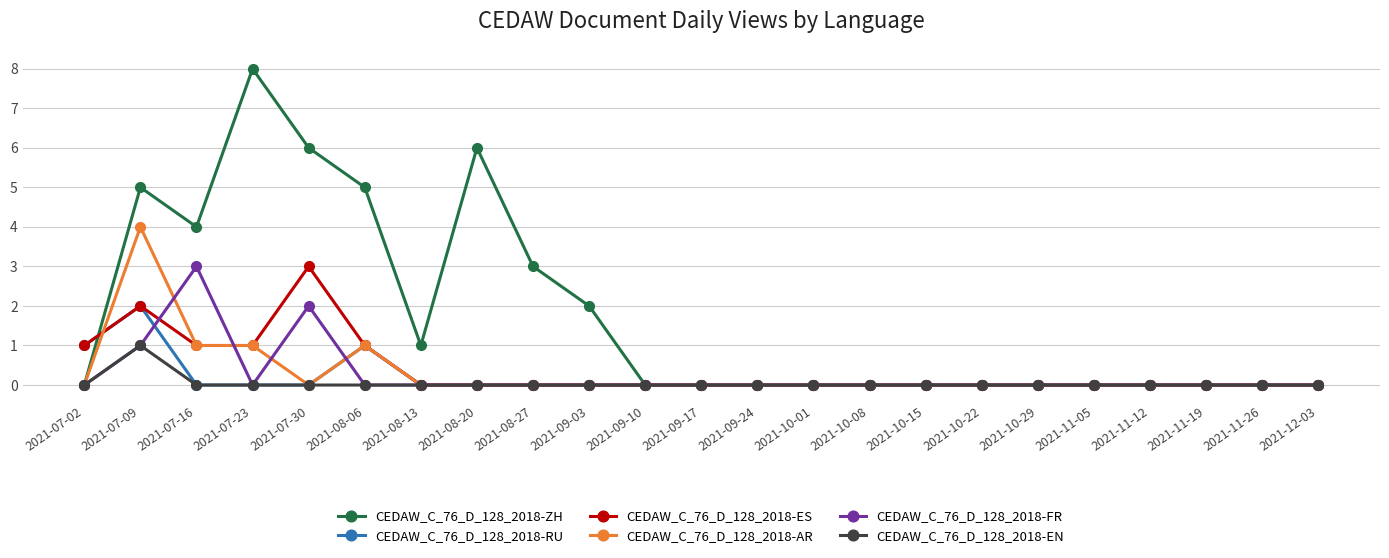

Which series has the widest spread of values?

CEDAW_C_76_D_128_2018-ZH